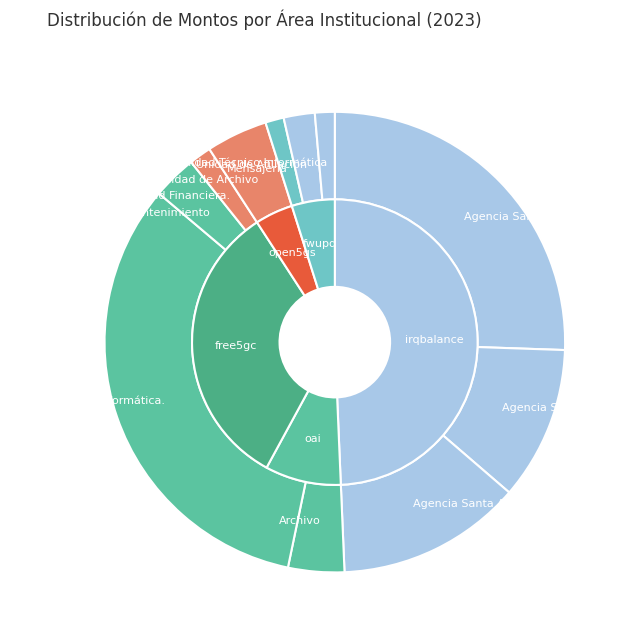

Approximately how many times larger is the value at Agencia San Miguel compared to Agencia San Salvador.?

0.4